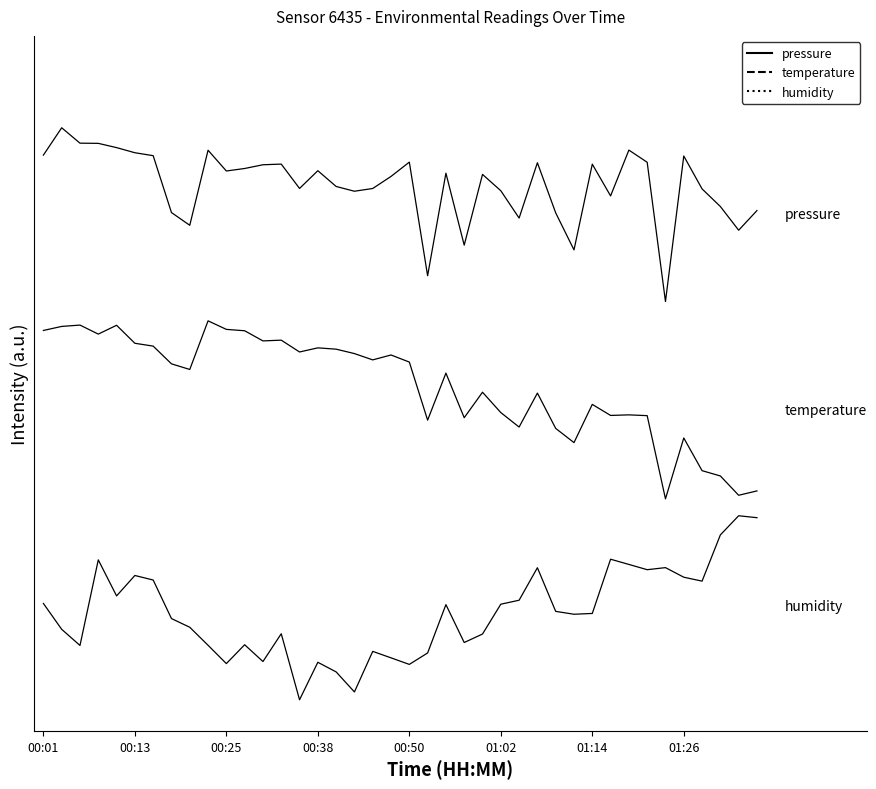

Does the chart have visible grid lines?

No